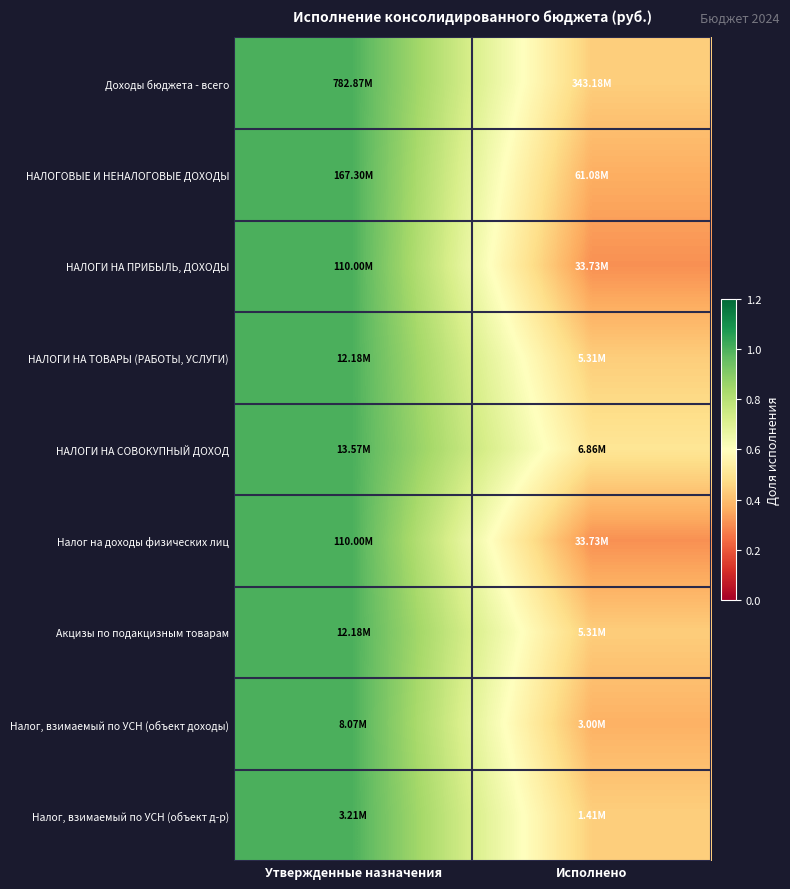

What is the difference between the highest and lowest values at Исполнено?

0.2